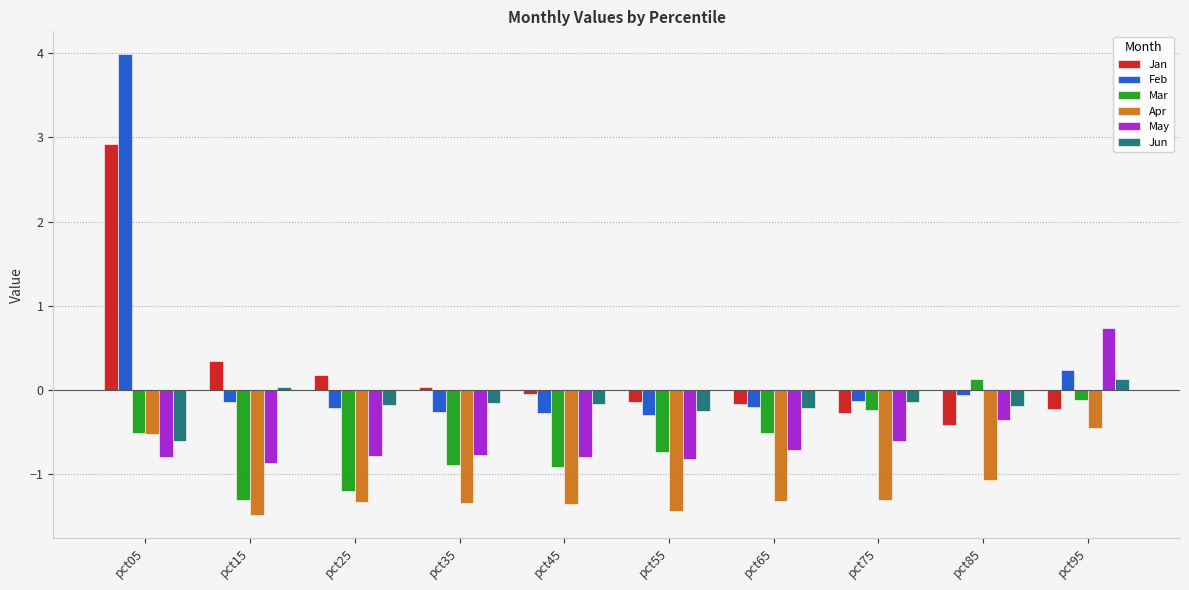

How many bars are there in total?

60